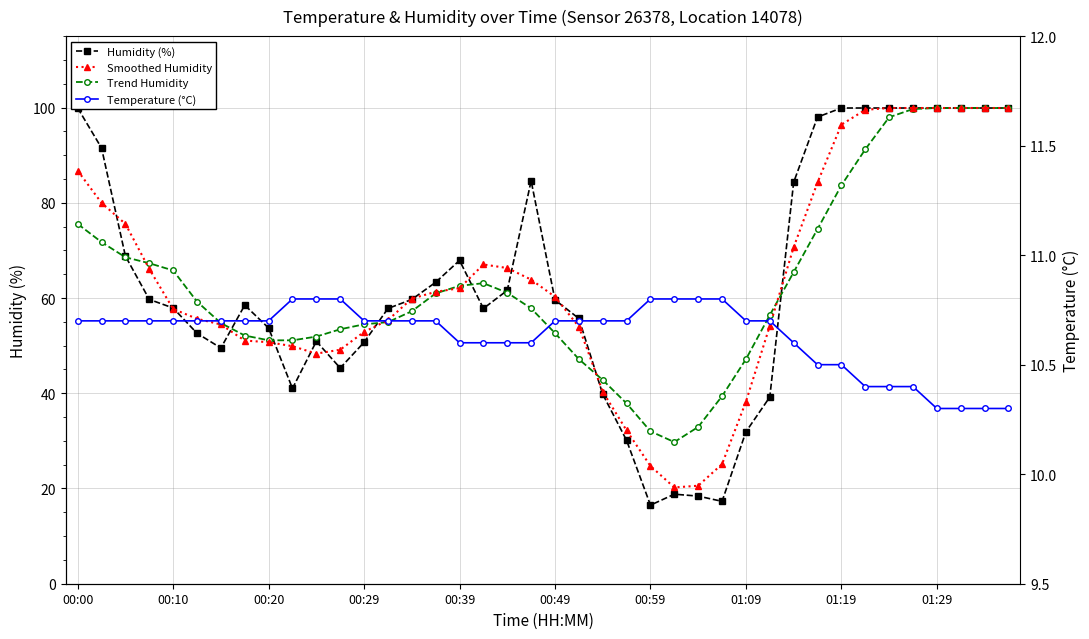

Does the chart have visible grid lines?

Yes